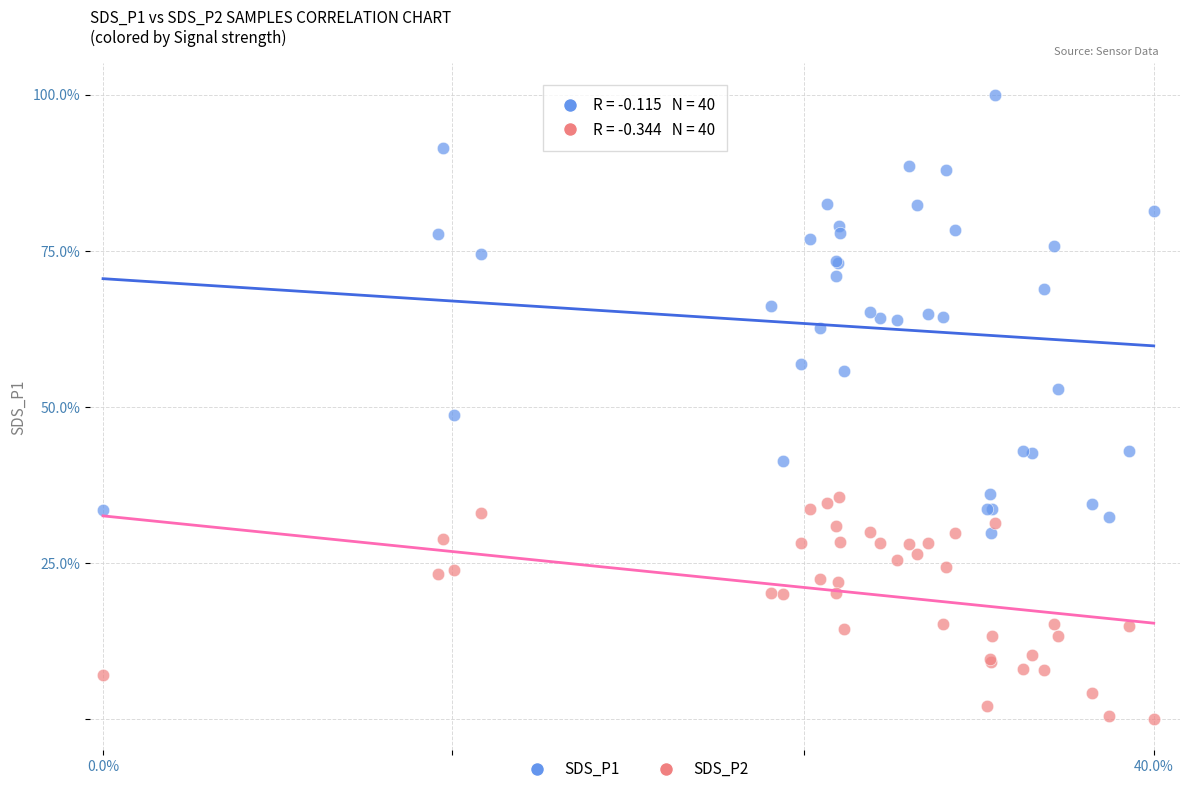

What are all the series names shown in the legend?

SDS_P1, SDS_P2